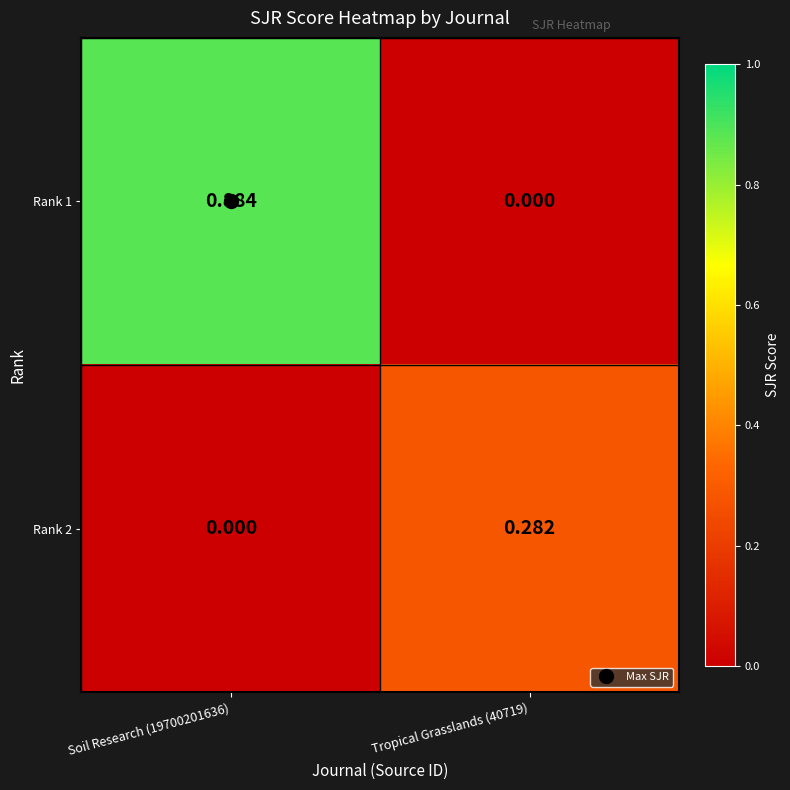

Is the value of Rank 2 at Tropical Grasslands (40719) greater than the value of Rank 1 at Tropical Grasslands (40719)?

Yes